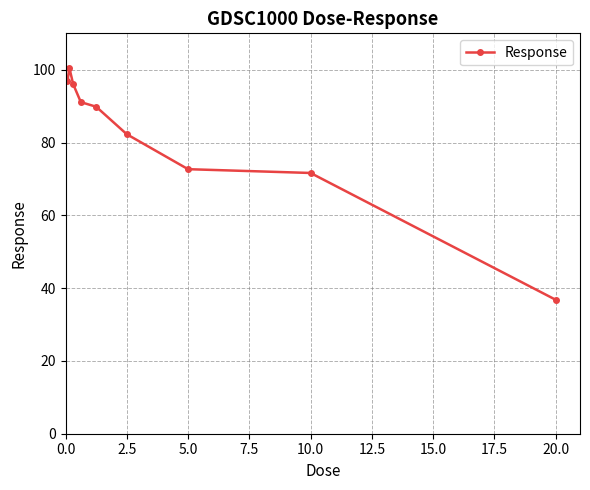

True or false: there are more than 2 points higher than both neighbors.

False